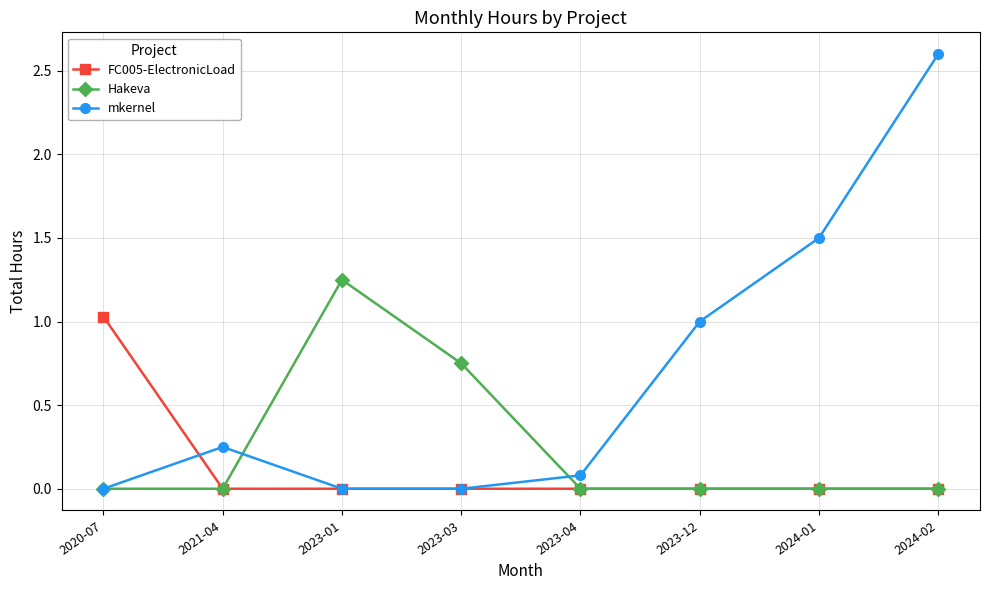

Is it true that FC005-ElectronicLoad equals 0.5 at 2024-01?

False